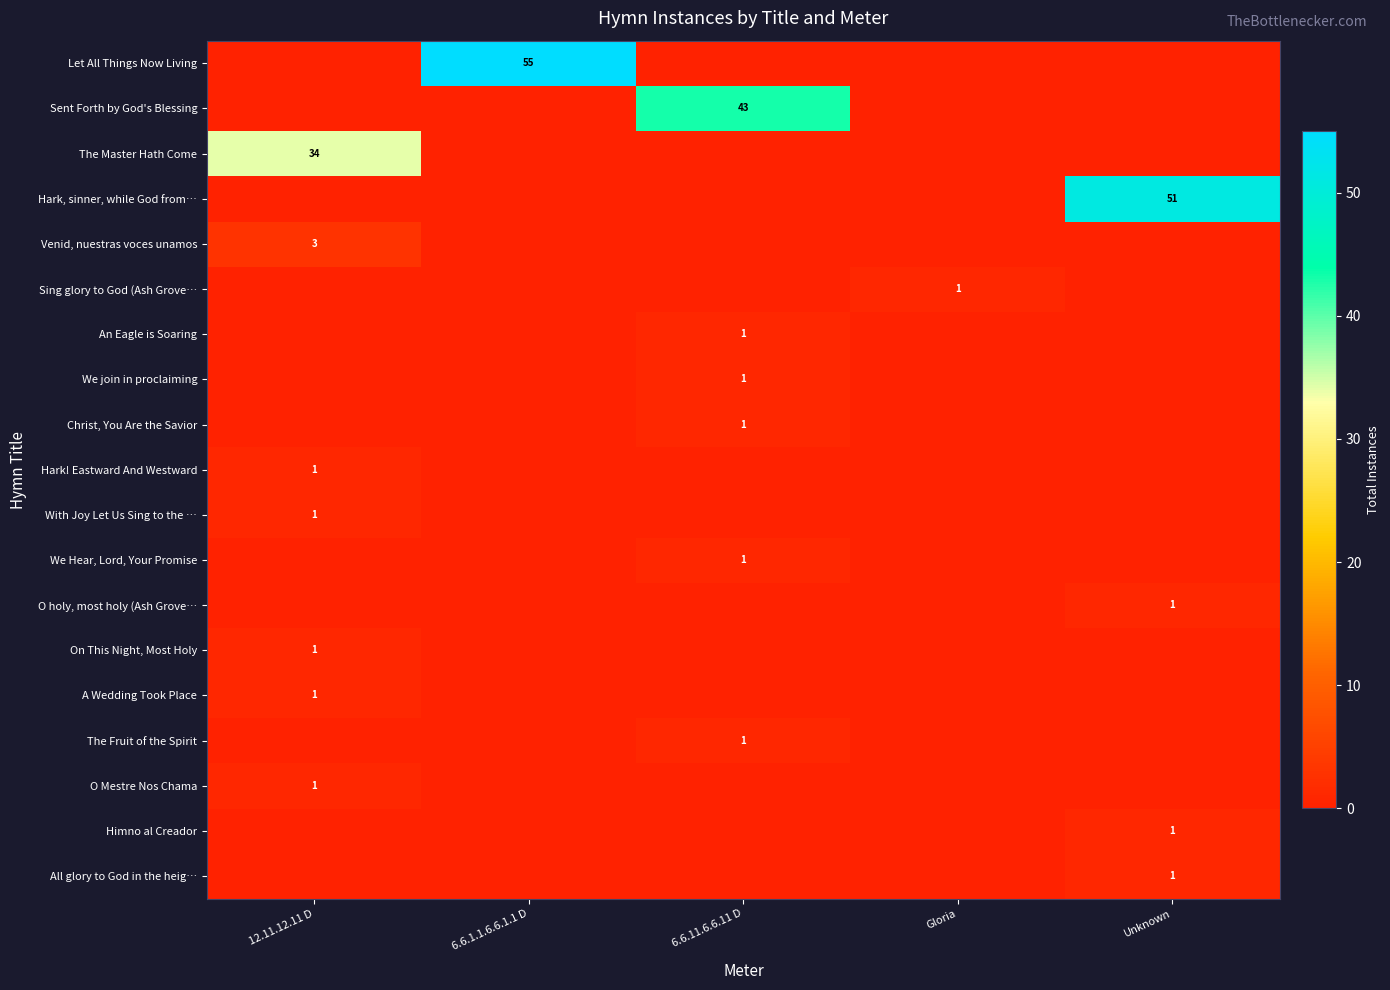

What is the difference between the row_10 values at 12.11.12.11 D and 6.6.1.1.6.6.1.1 D?

1